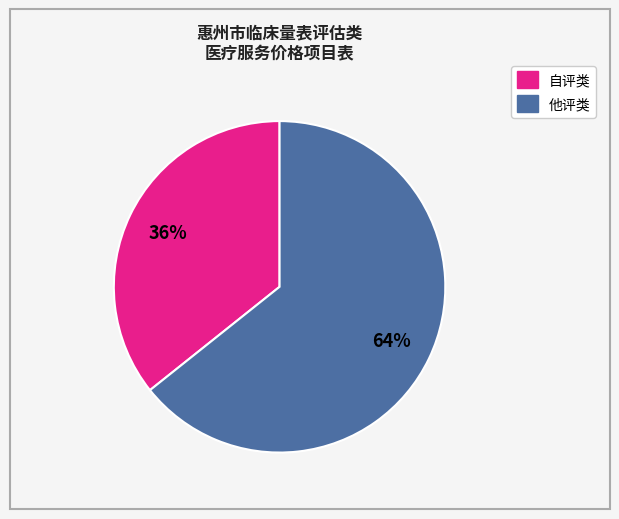

Does any single category account for the majority?

Yes